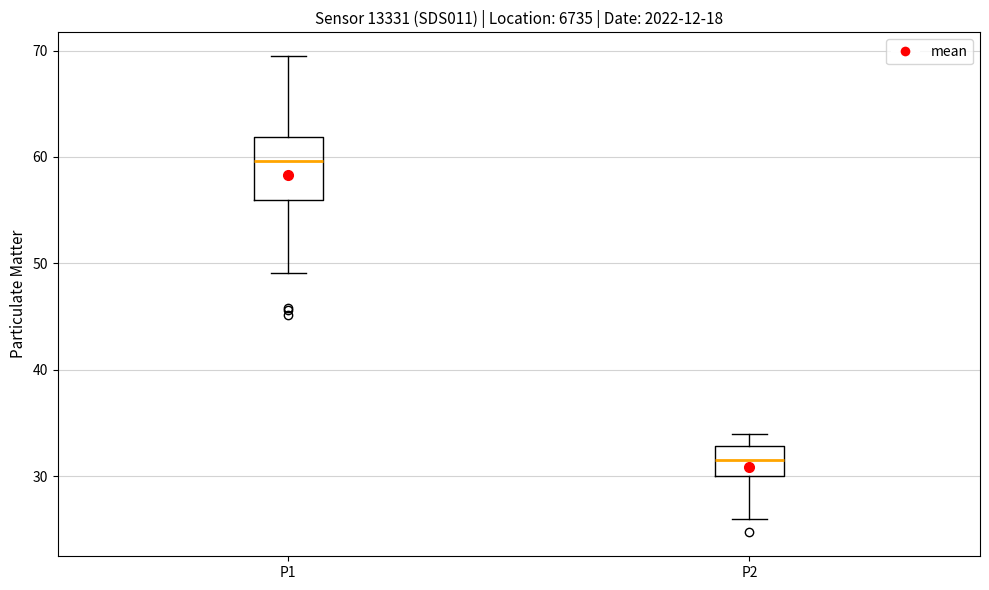

Comparing the boxes themselves (not the whiskers), which one is the tallest?

P1